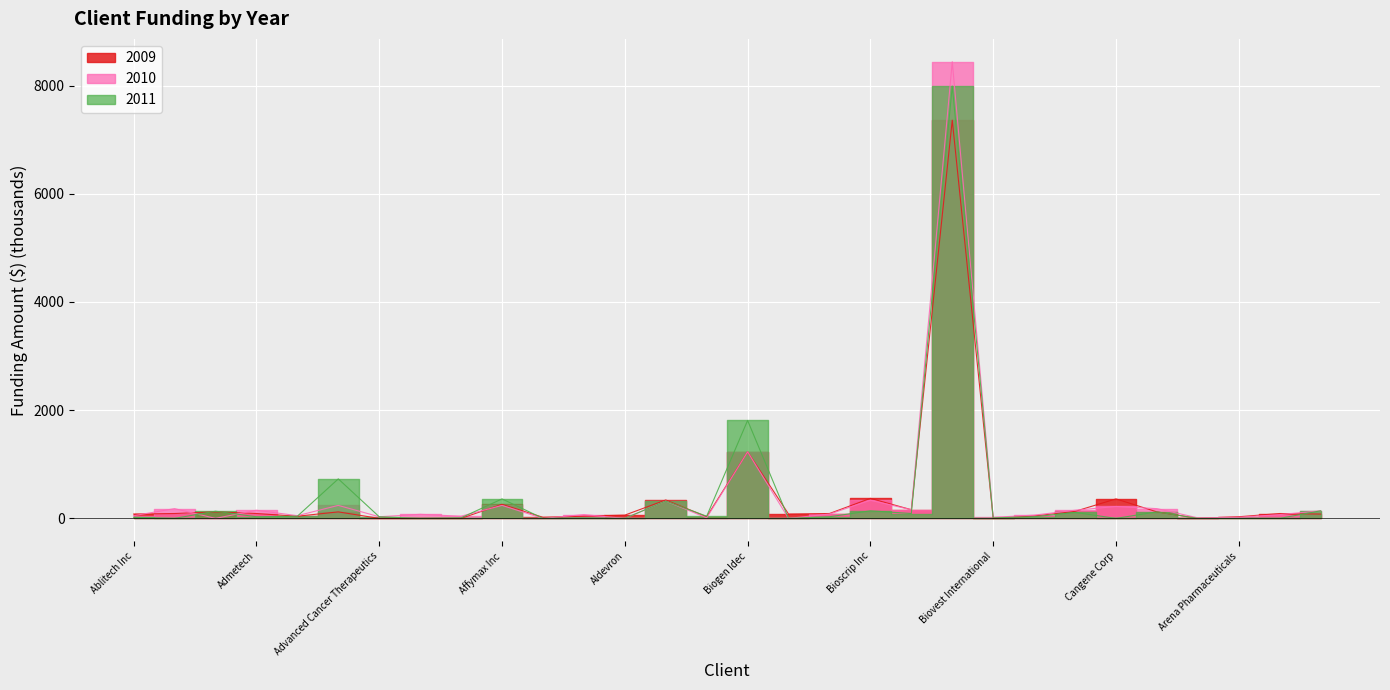

What are all the series names shown in the legend?

2009, 2010, 2011